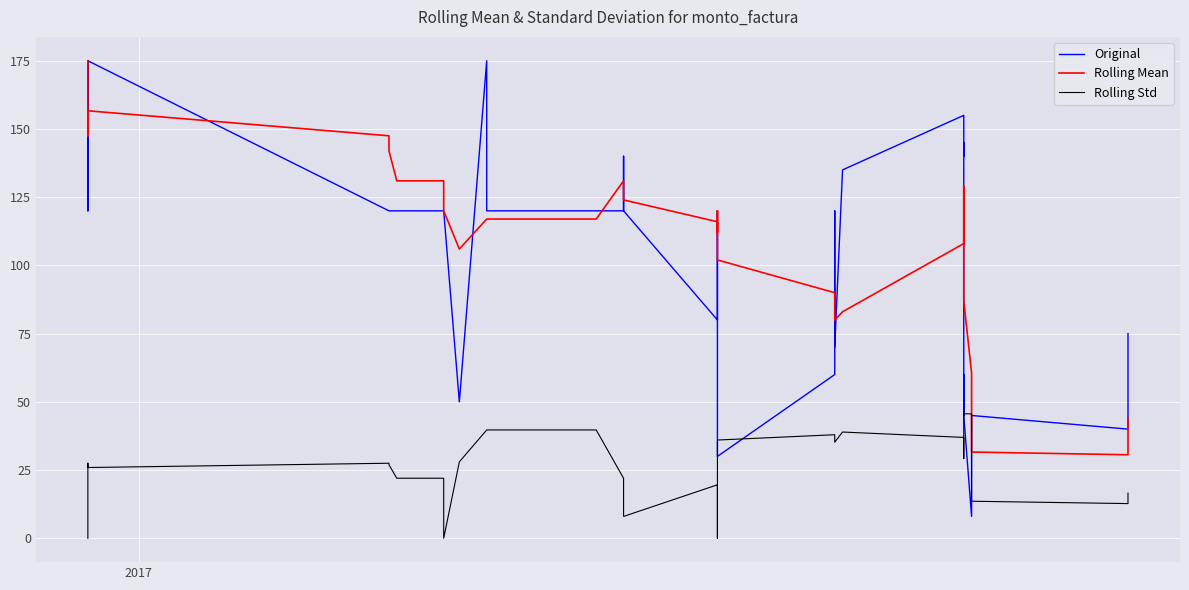

How many intersections are there between Original and Rolling Std?

4